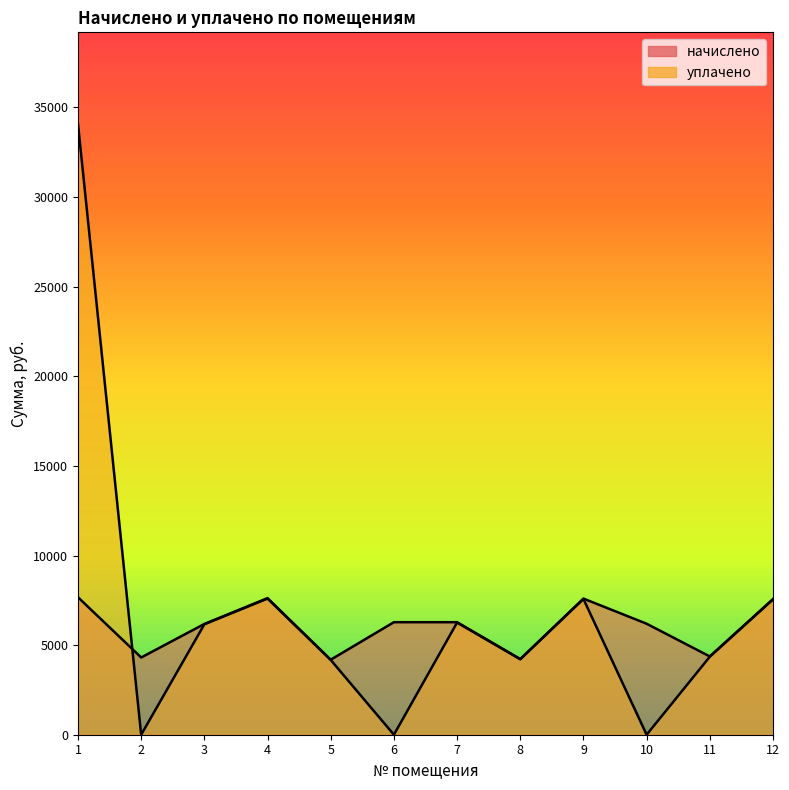

Which has a higher value, 12 or 1?

1